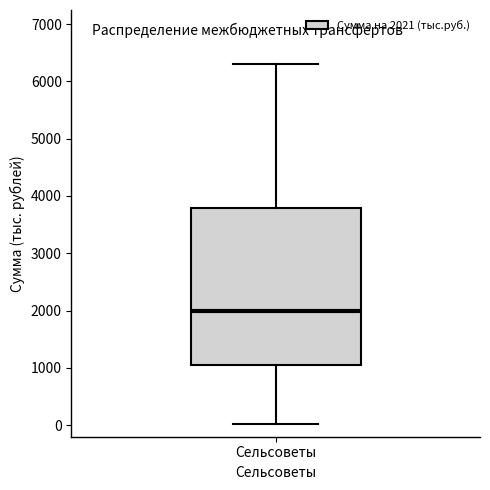

Transcribe this box plot: give where the median line is, the range the box spans, and where the two whiskers end, as read against the y-axis. The values are not printed on the chart, so give them approximately, as read against the axis.

median 2000, box 1000 to 3800, whiskers 0 to 6300